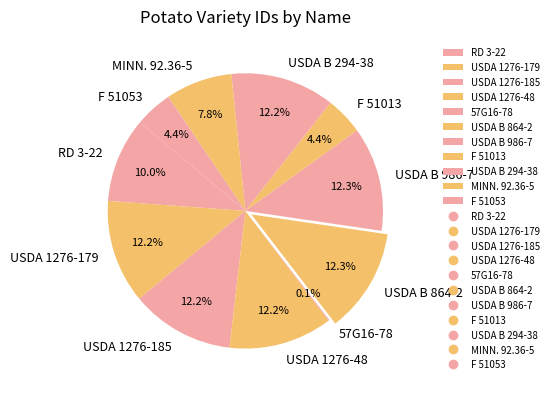

What percentage do USDA B 986-7 and F 51013 together represent?

16.7%